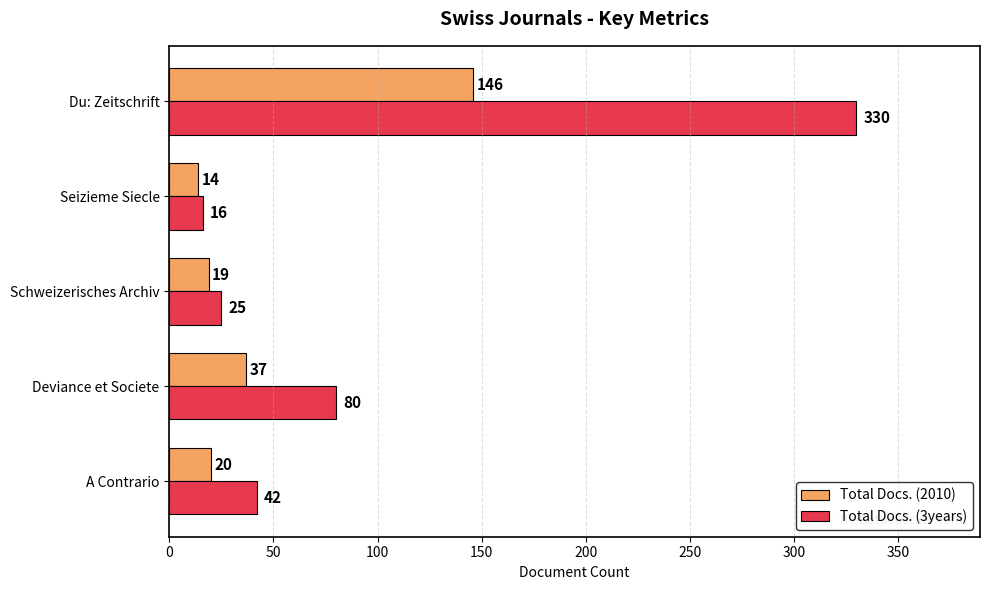

What is the difference between the second highest and minimum values in the Total Docs. (3years) series?

64